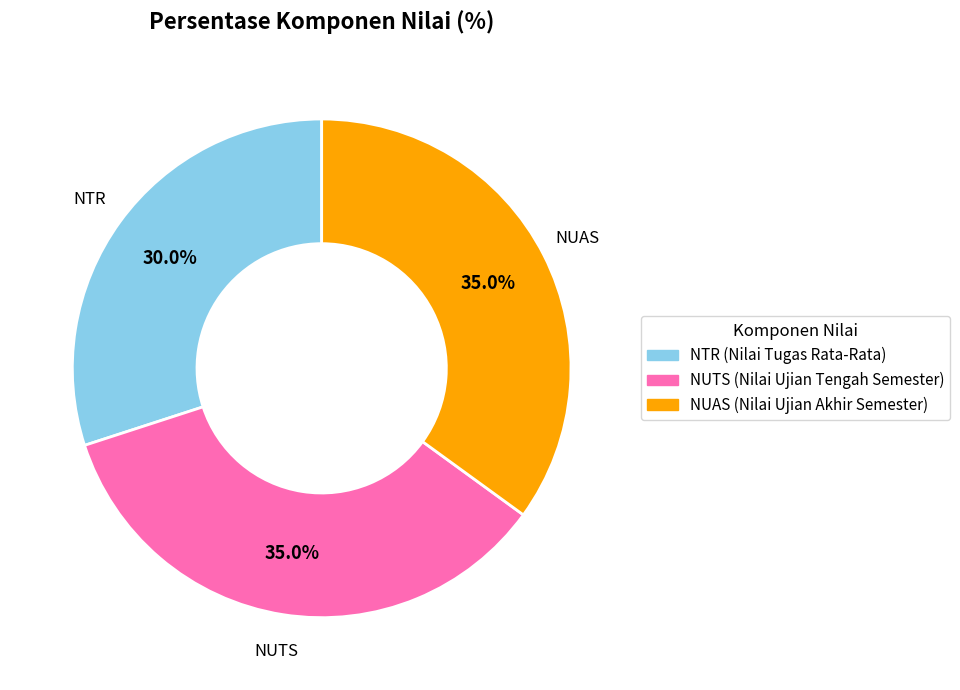

Does any single category account for the majority?

No